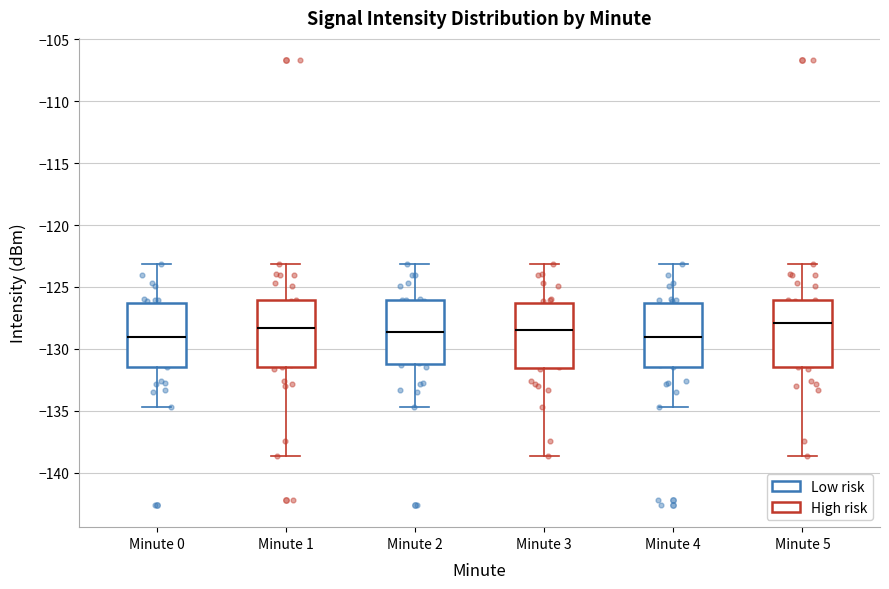

Reading left to right, transcribe this box plot: for each box, give where its median line is, the range the box spans, and where its two whiskers end, as read against the y-axis. The values are not printed on the chart, so give them approximately, as read against the axis.

Minute 0: median -129.0, box -131.5 to -126.5, whiskers -134.5 to -123.0
Minute 1: median -128.5, box -131.5 to -126.0, whiskers -138.5 to -123.0
Minute 2: median -128.5, box -131.0 to -126.0, whiskers -134.5 to -123.0
Minute 3: median -128.5, box -131.5 to -126.5, whiskers -138.5 to -123.0
Minute 4: median -129.0, box -131.5 to -126.5, whiskers -134.5 to -123.0
Minute 5: median -128.0, box -131.5 to -126.0, whiskers -138.5 to -123.0